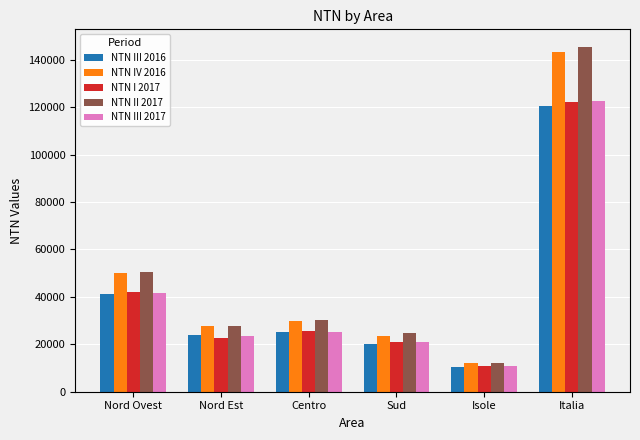

What is the difference between the highest and lowest values at Sud?

4559.9